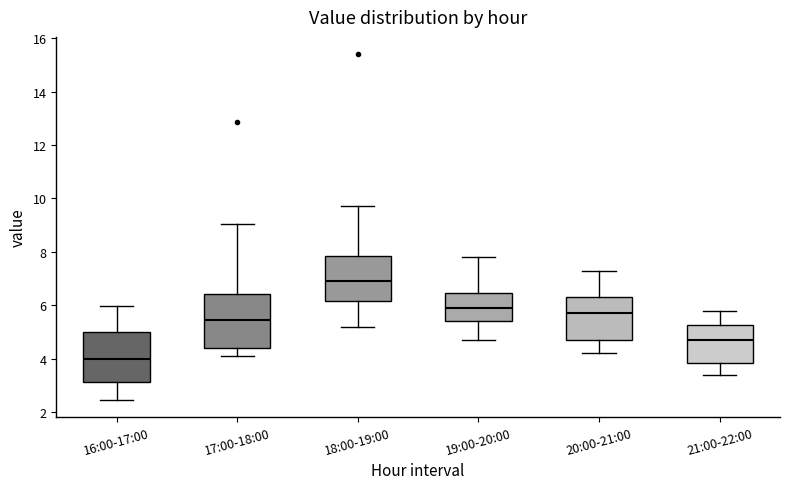

Which box's median line is the highest?

18:00-19:00